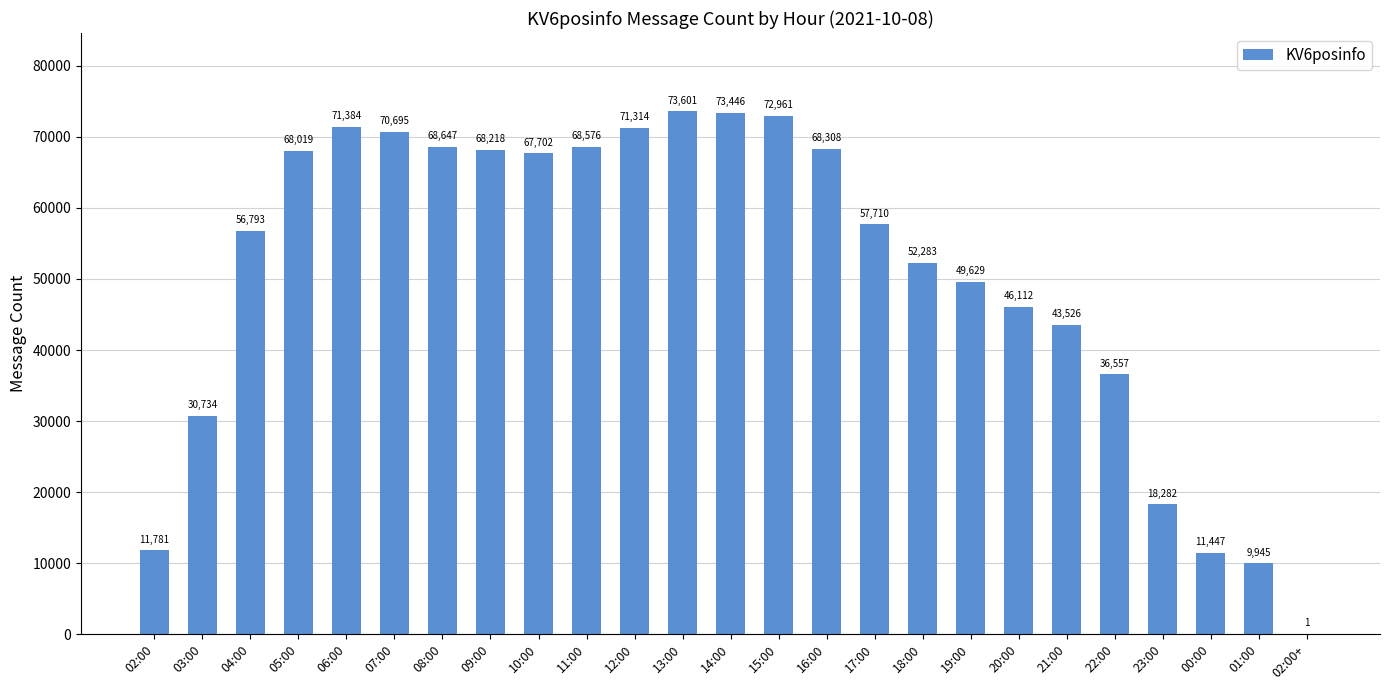

Is it true that the value at 09:00 is 25725?

False